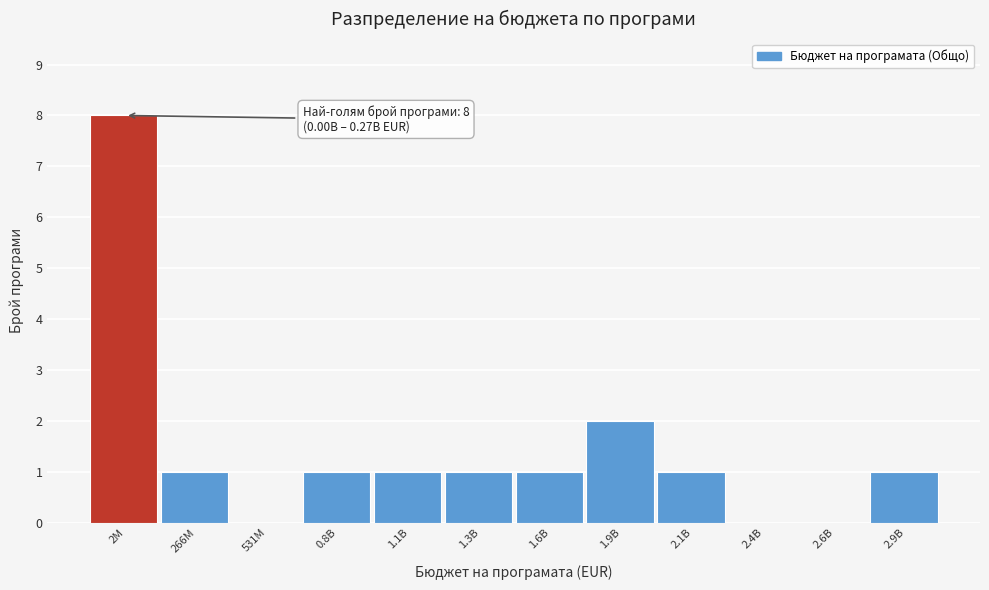

Reading left to right, transcribe all the data shown in this chart.

2M=8	266M=1	531M=0	0.8B=1	1.1B=1	1.3B=1	1.6B=1	1.9B=2	2.1B=1	2.4B=0	2.6B=0	2.9B=1